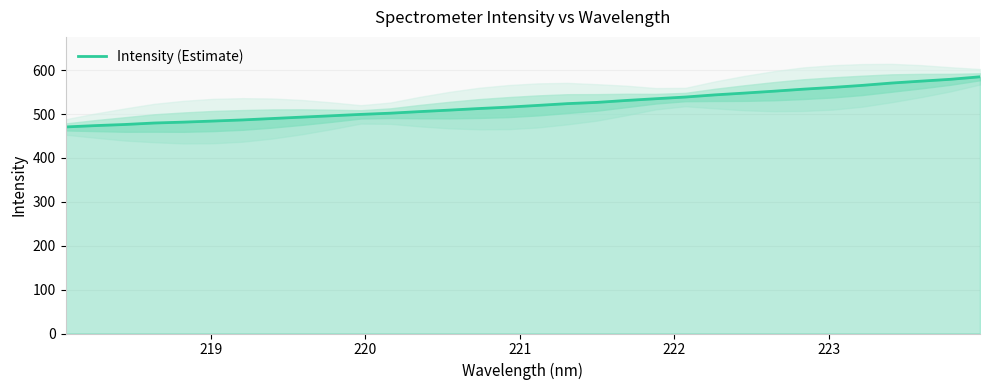

Count the number of values greater than 519.

16